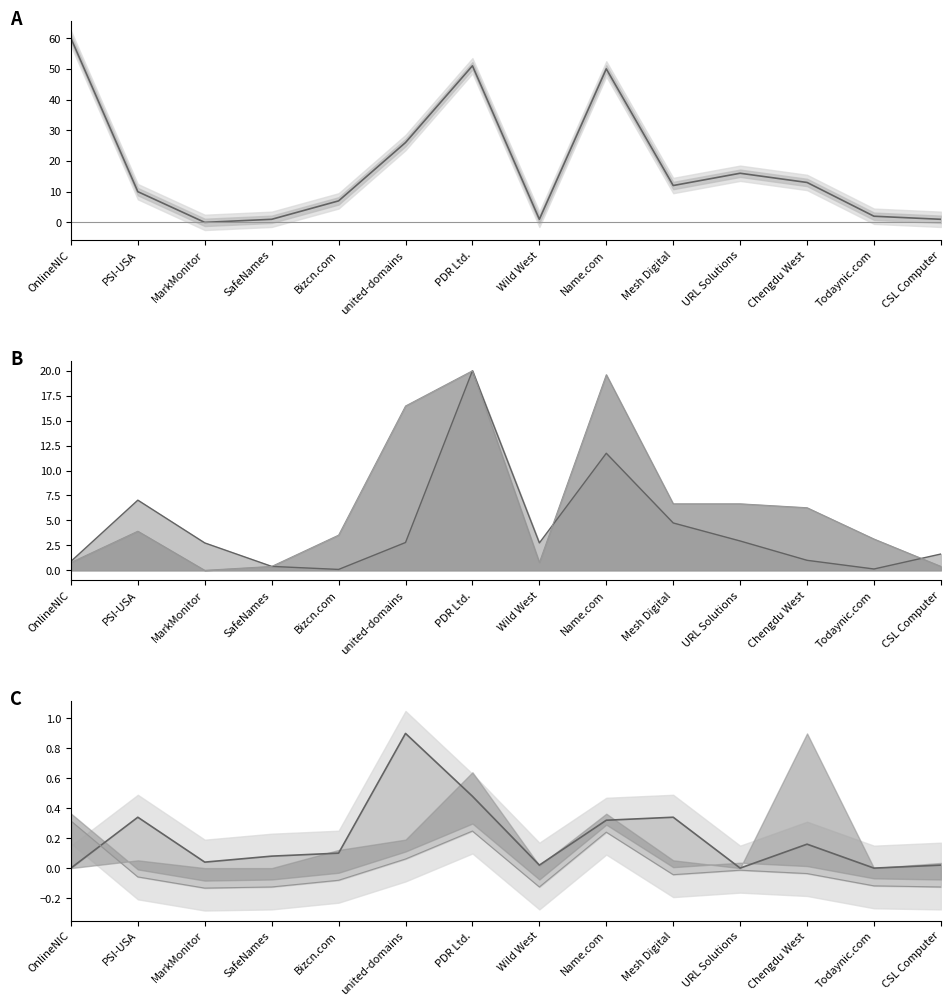

At which category does net-adds lower line reach its first local peak?

PDR Ltd.